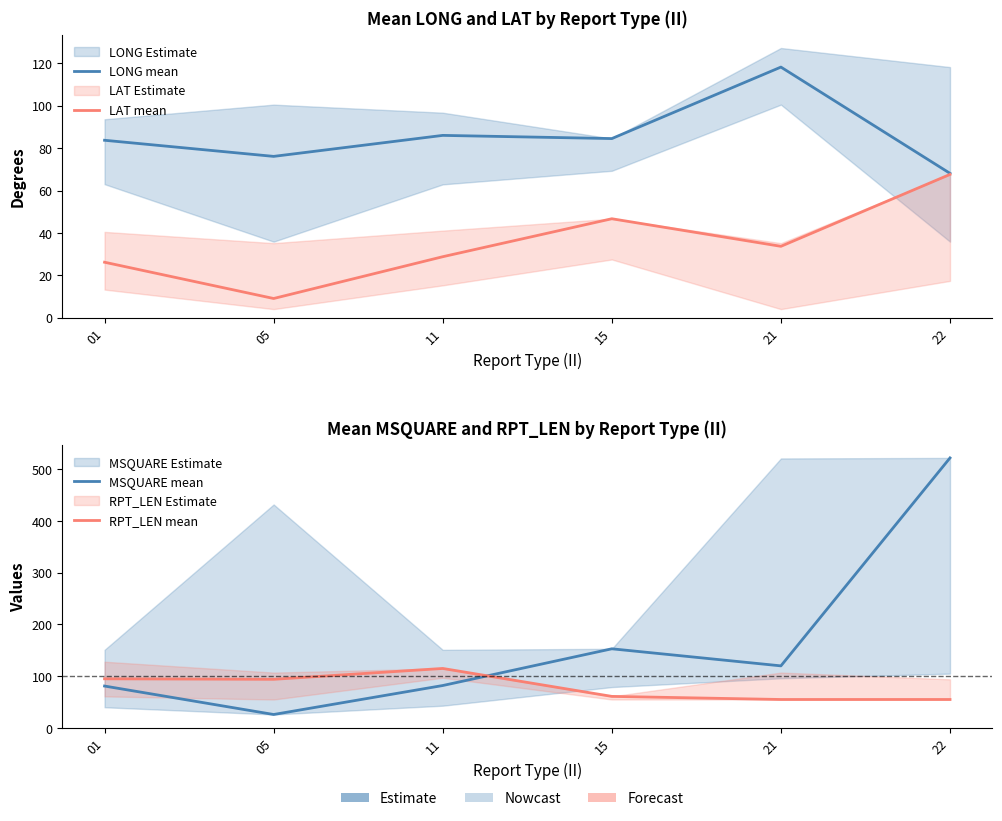

What is the value of the RPT_LEN mean point at the 5th from the left?

55.0